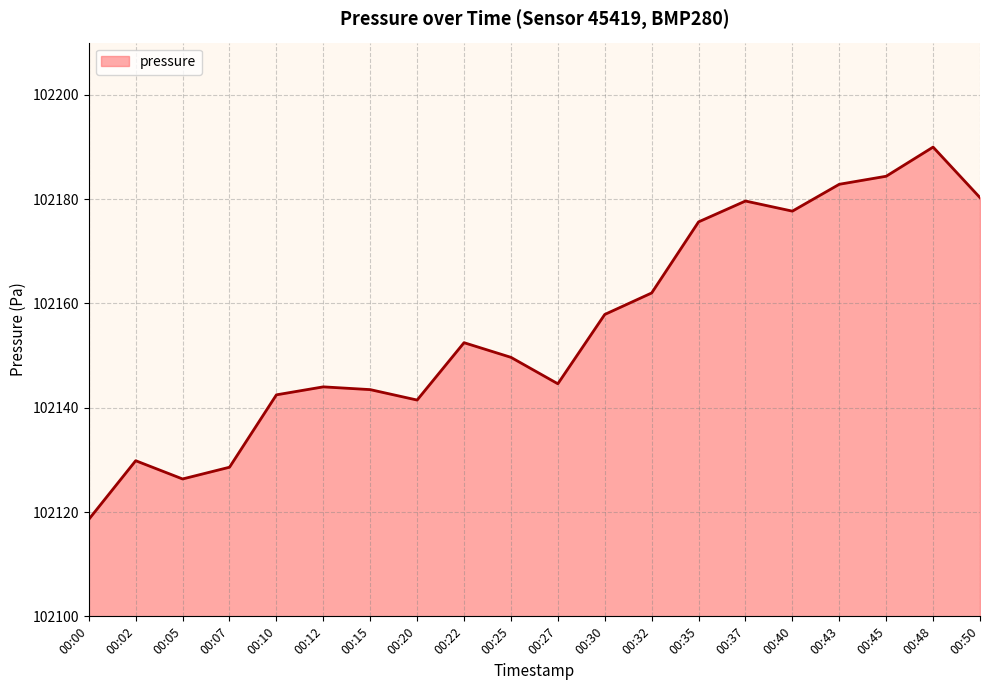

How many interior local peaks (higher than both neighbors) does the data have?

5